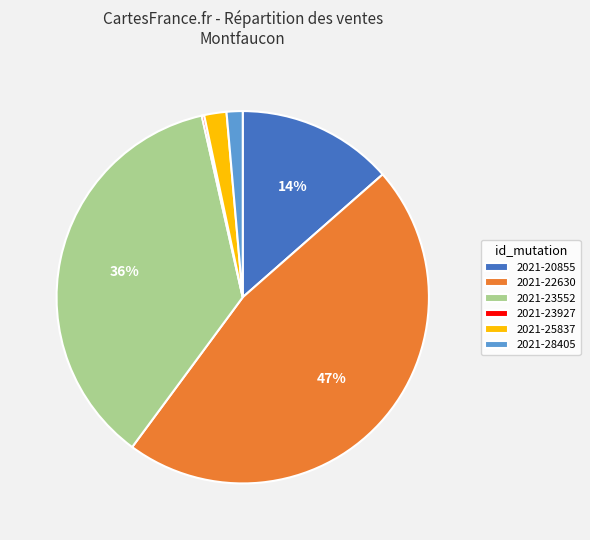

Which has a higher value, 2021-28405 or 2021-25837?

2021-25837